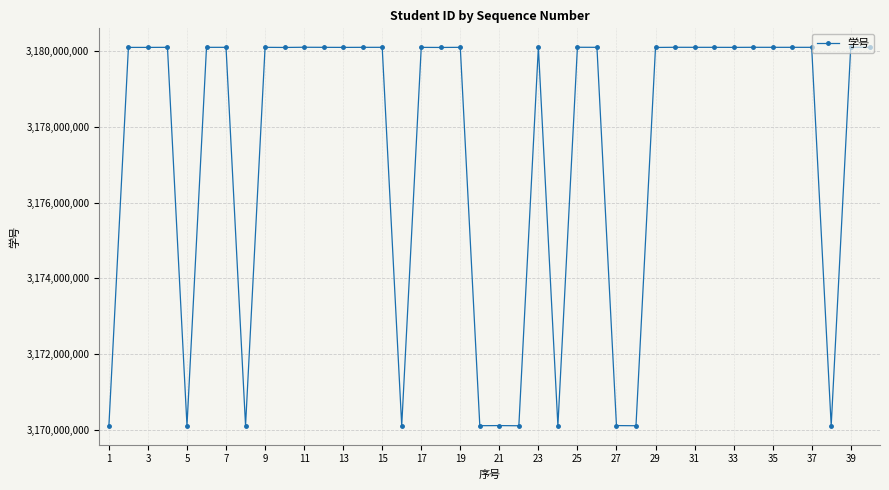

What is the smallest value displayed?

3170100820